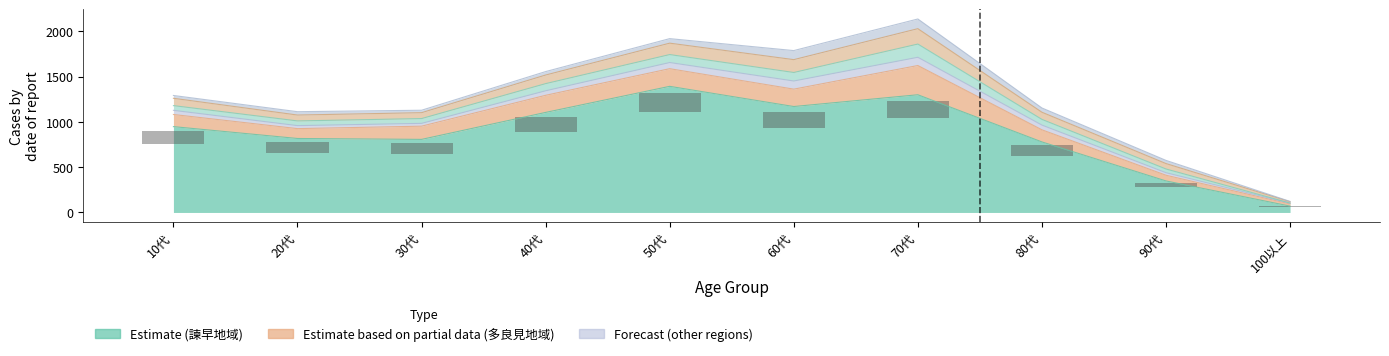

What is the spread (max minus min) of values at 30代?

780